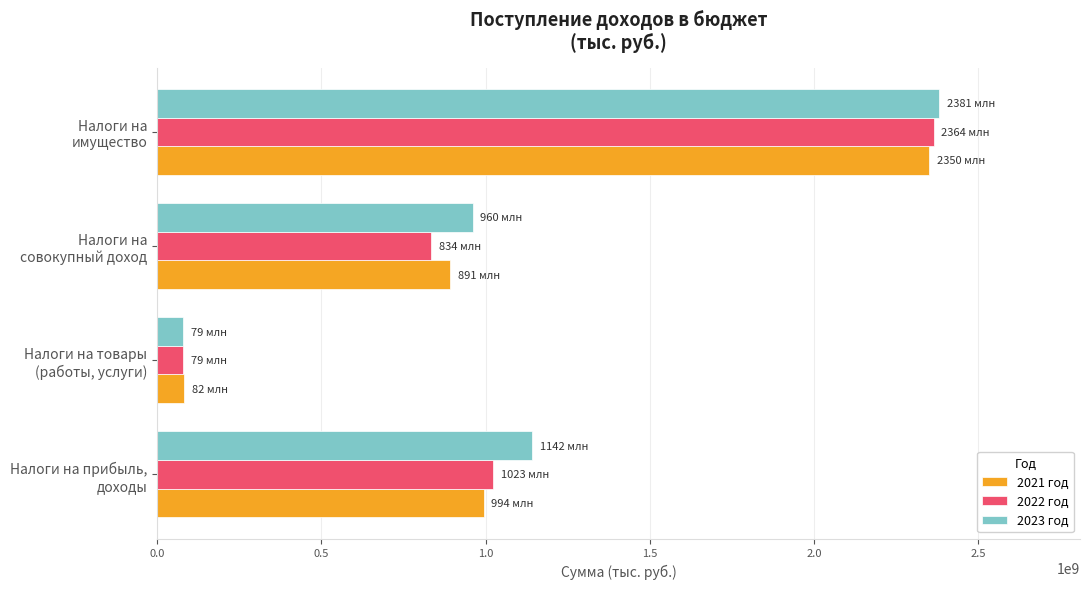

What is the difference between the second highest and second lowest values in the 2023 год series?

181333980.0